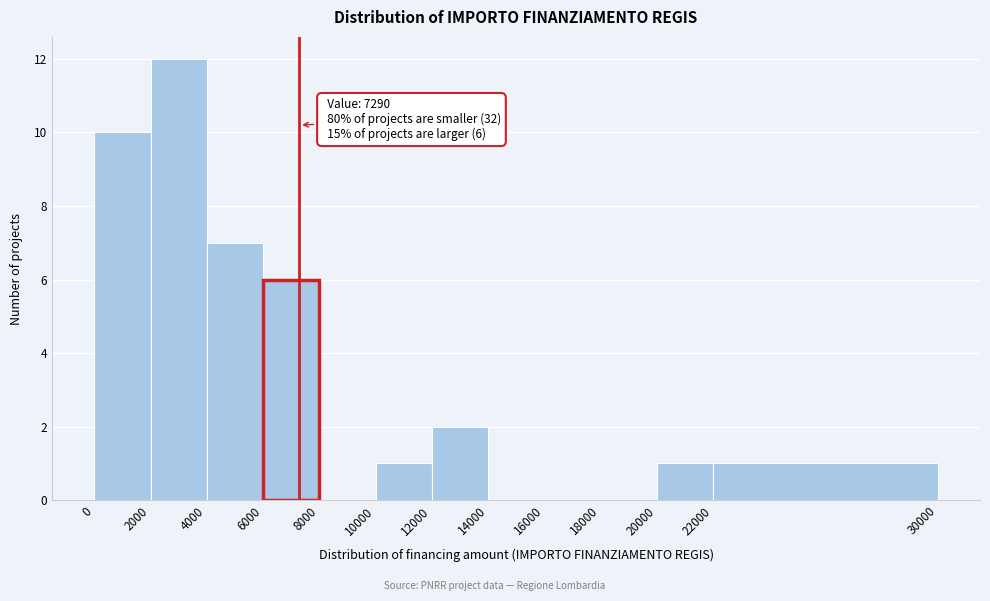

Over which range of the x-axis is the bar tallest?

2000 to 4000